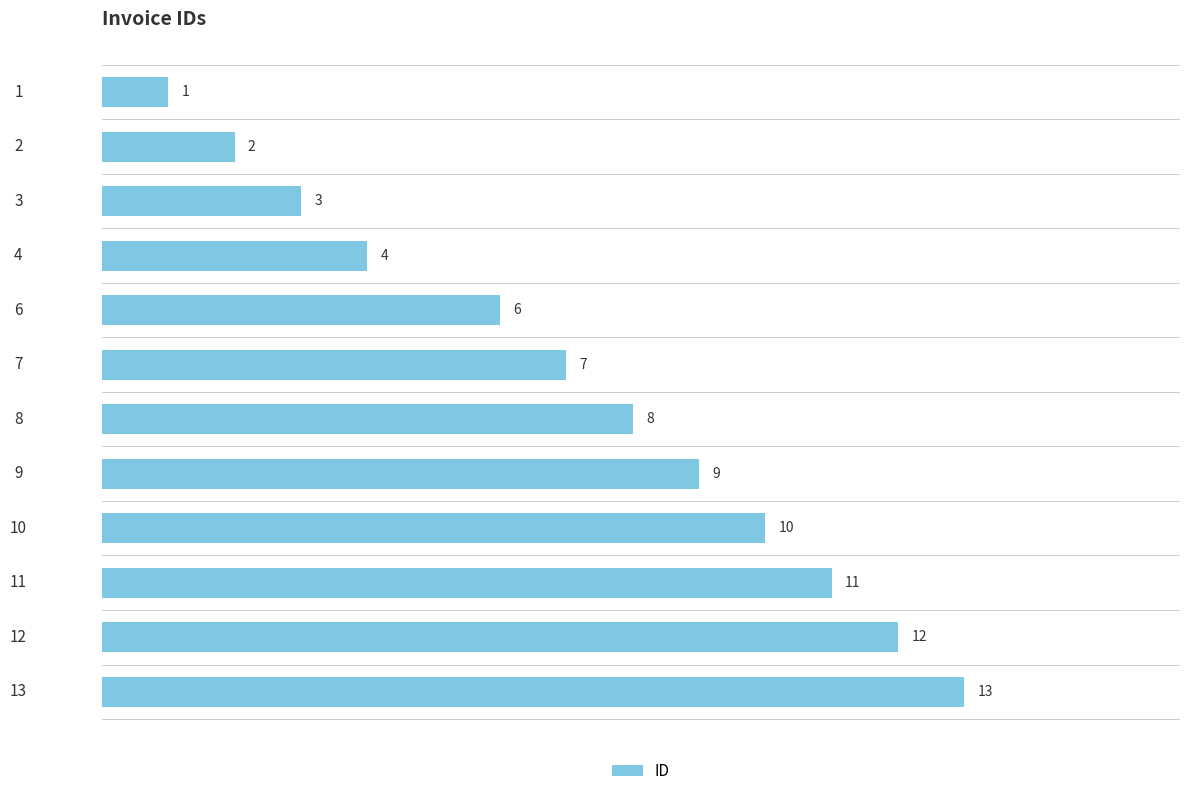

Reading top to bottom, transcribe all the data shown in this chart.

1=1	2=2	3=3	4=4	6=6	7=7	8=8	9=9	10=10	11=11	12=12	13=13